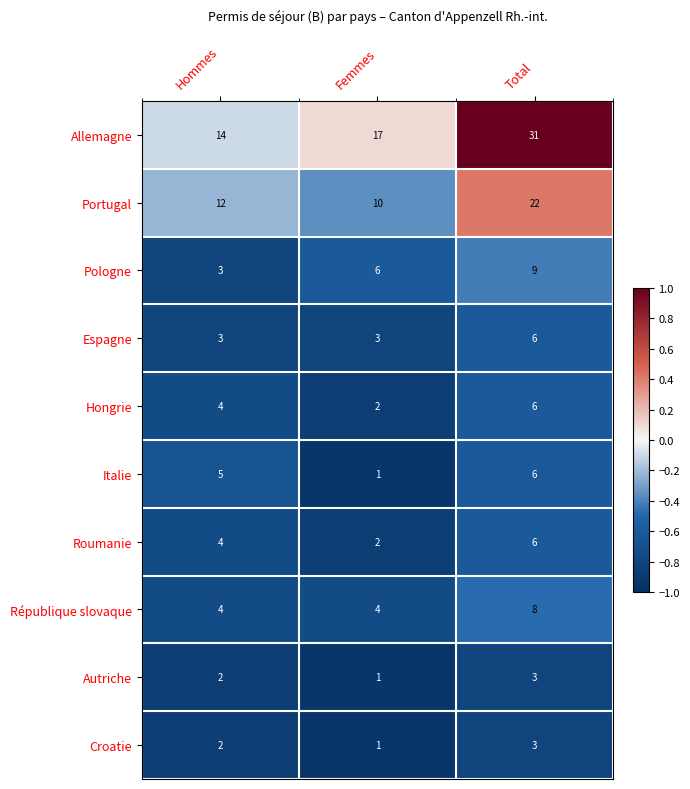

List the labels in order of Roumanie value, largest first.

Total, Hommes, Femmes